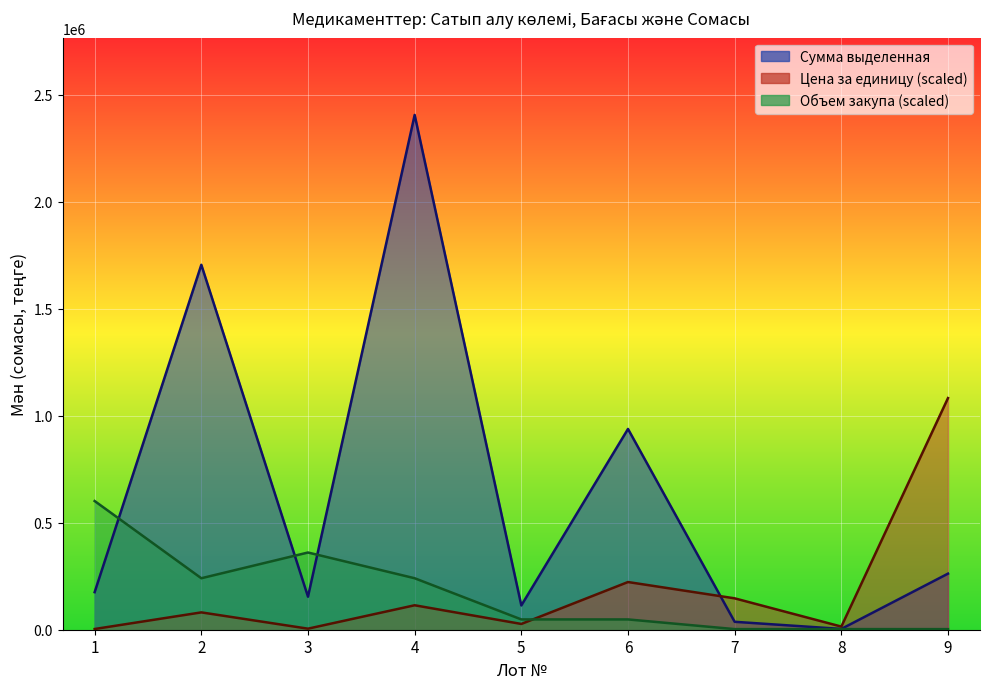

The Объем закупа series shows 240522.0 at 4. True or false?

True